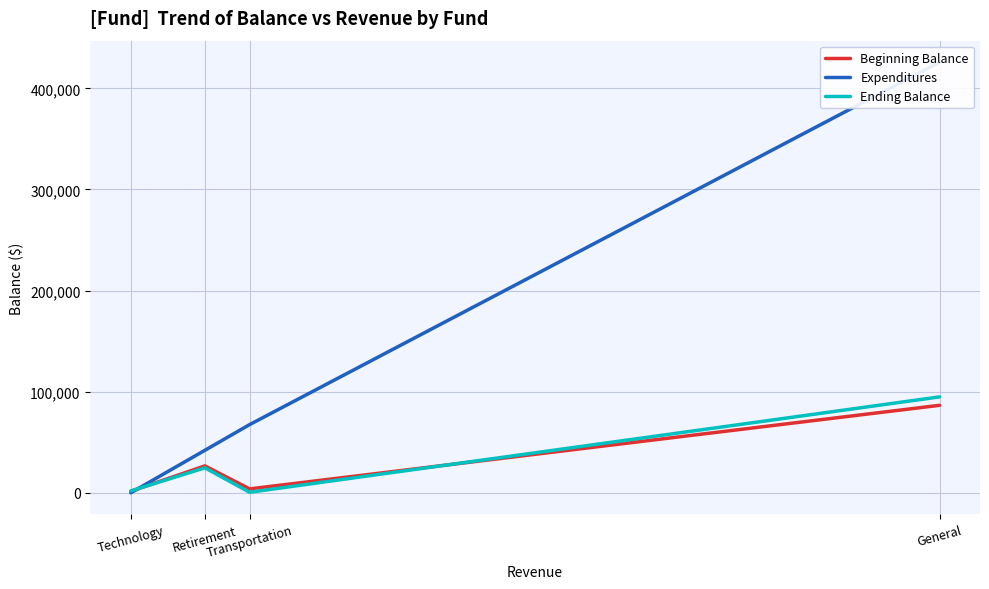

What is the total value across all series at Transportation?

71933.0